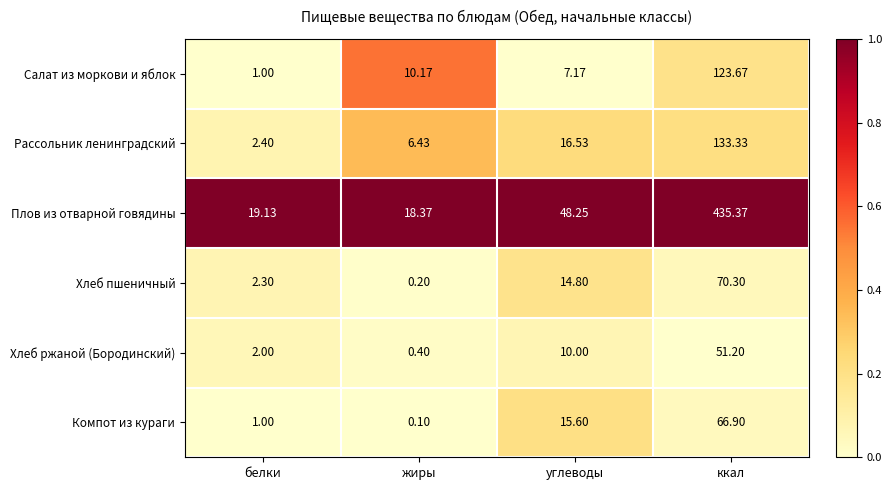

Which series has the largest range (max minus min)?

Плов из отварной говядины